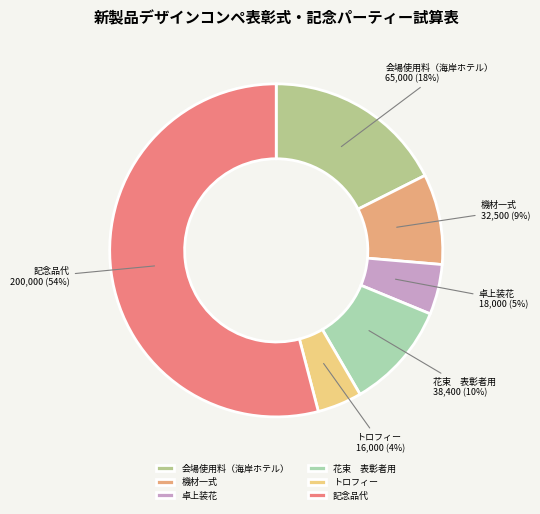

Between トロフィー and 花束 表彰者用, which is larger?

花束 表彰者用